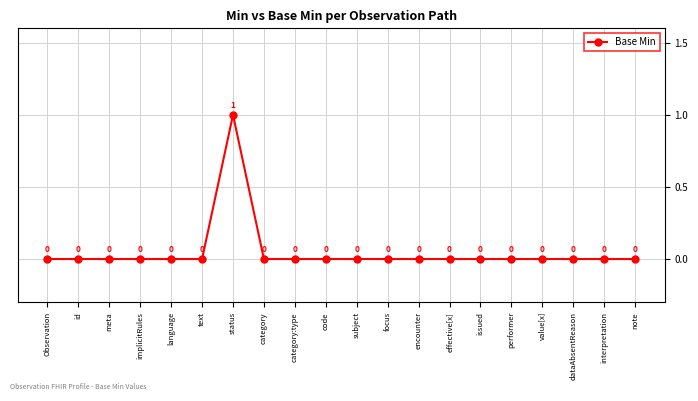

What position from the left is focus?

12